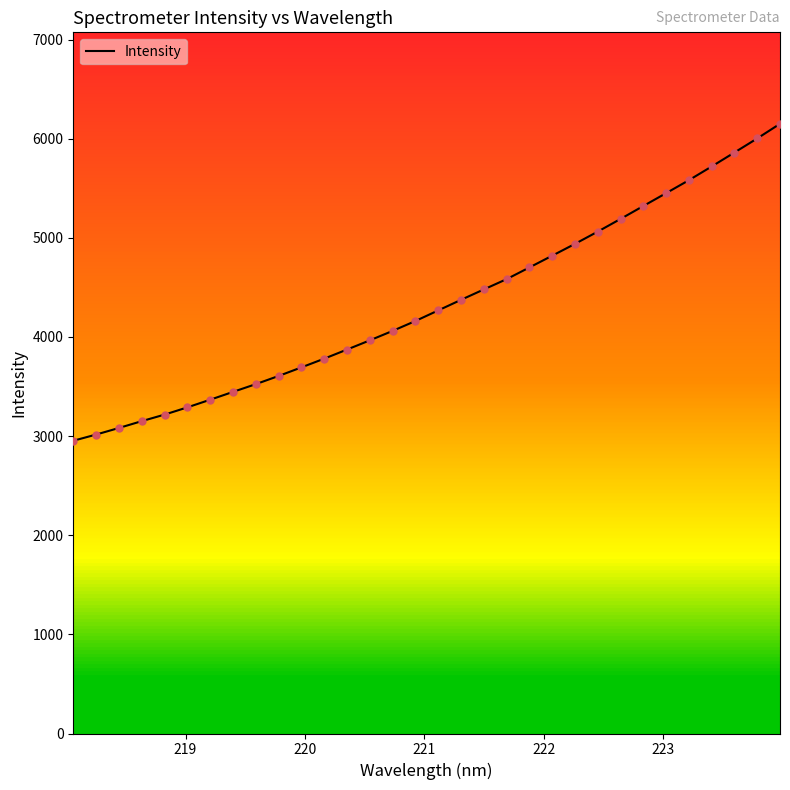

What is the minimum value shown in the chart?

2953.0